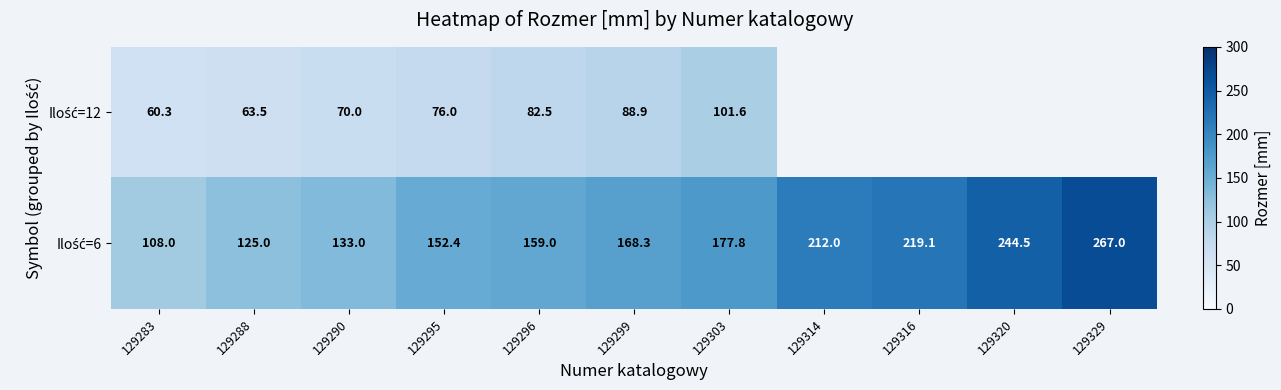

Which series has the largest range (max minus min)?

Ilość=6